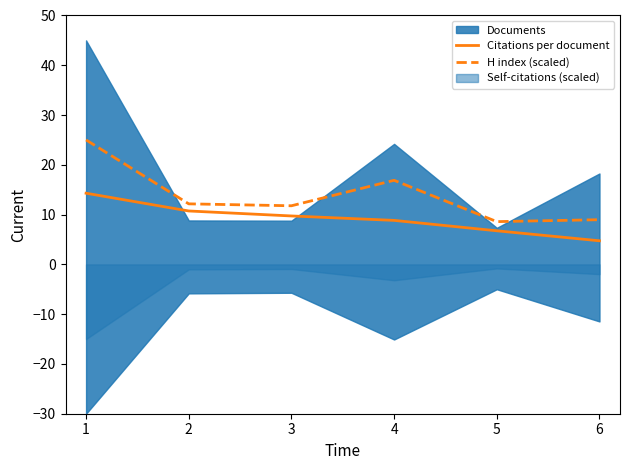

At which label does Citations per document reach its minimum?

6